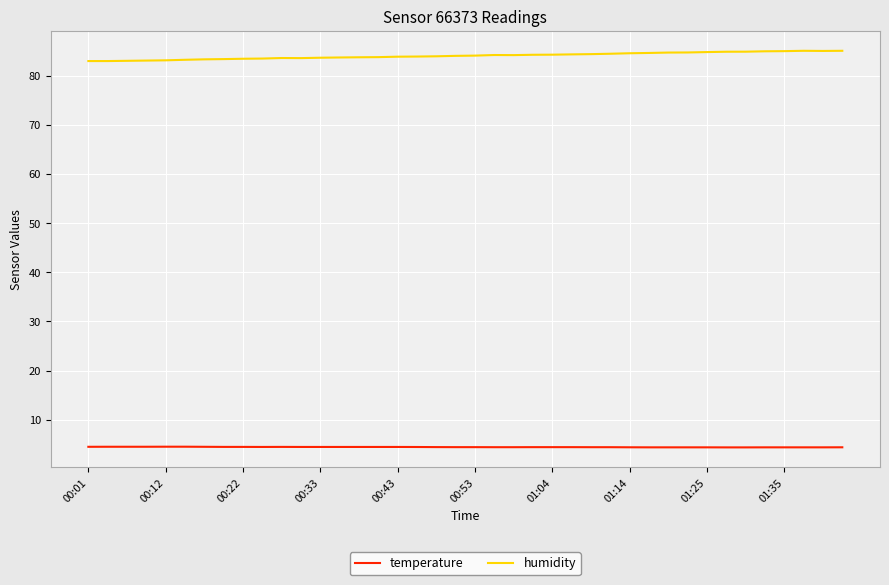

Which series has the largest total across all categories?

humidity